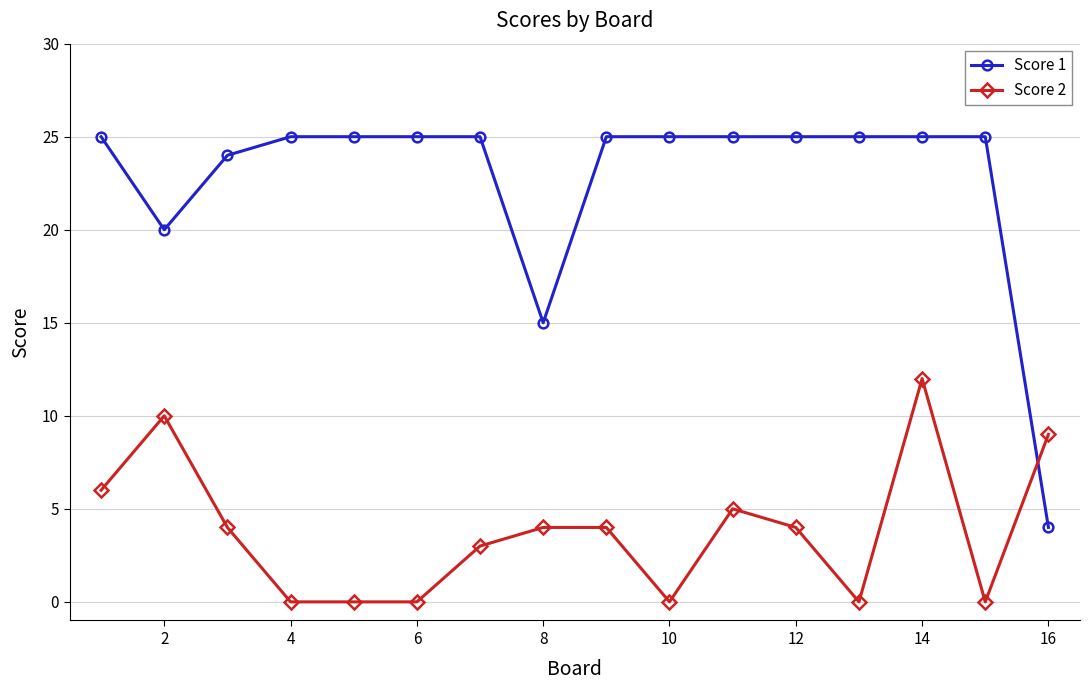

How many categories are shown in the chart?

16